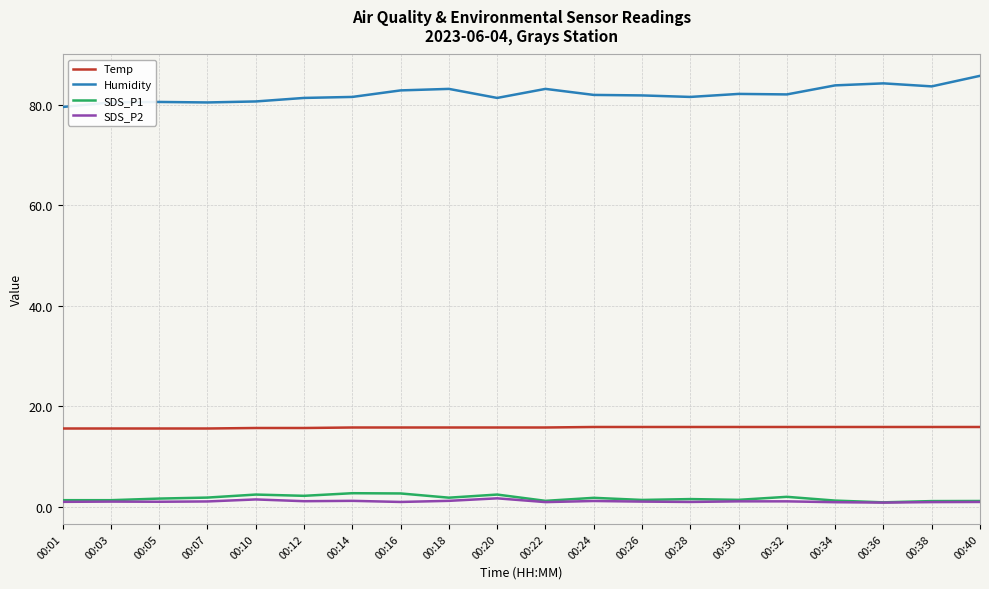

Is the value of Temp at 00:40 greater than the value of Humidity at 00:24?

No